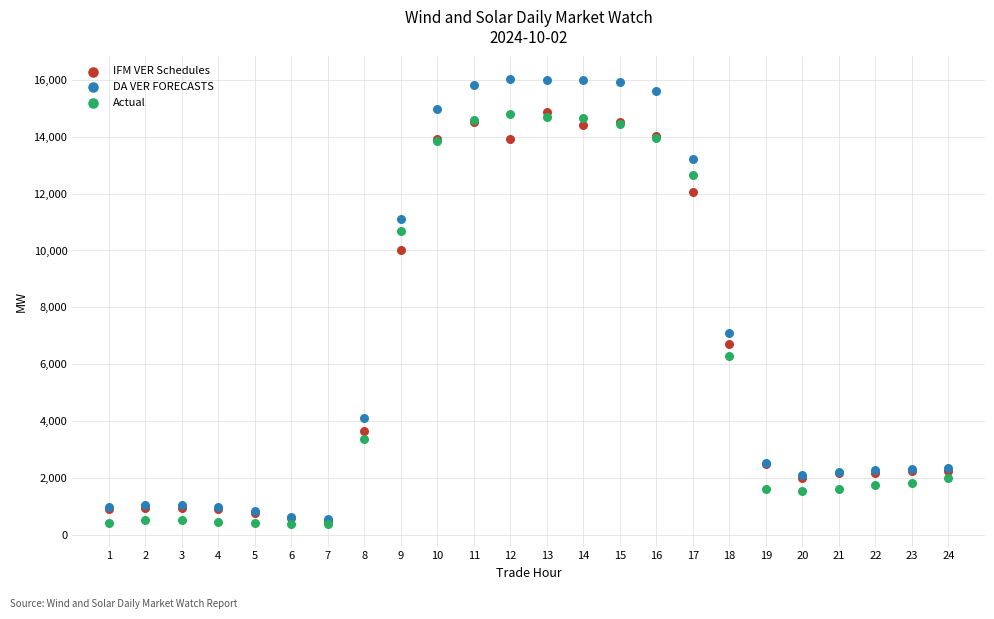

What are all the series names shown in the legend?

IFM VER Schedules, DA VER FORECASTS, Actual